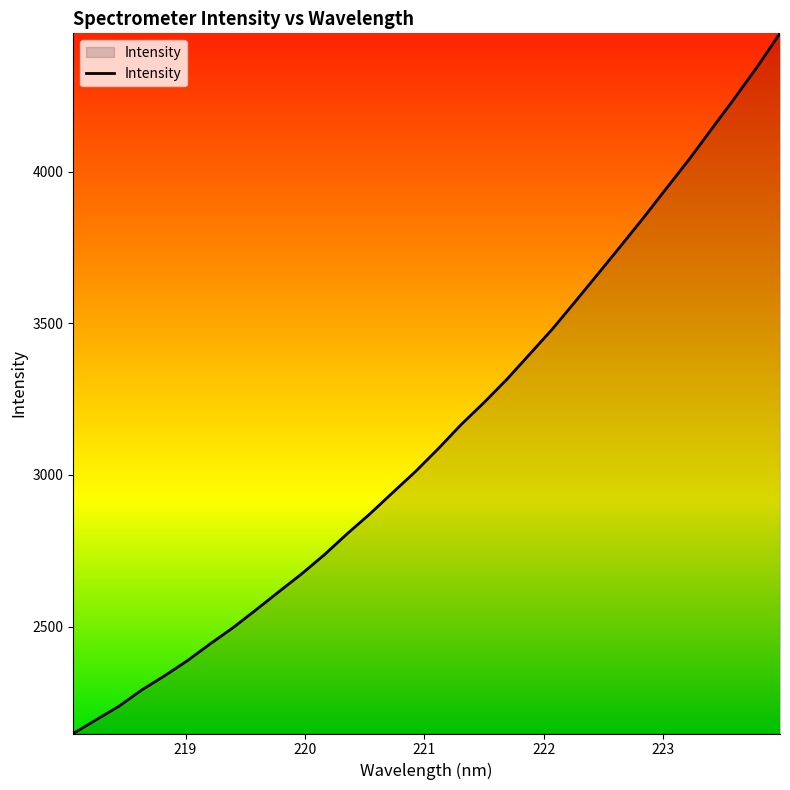

What is the maximum value shown in the chart?

4456.3